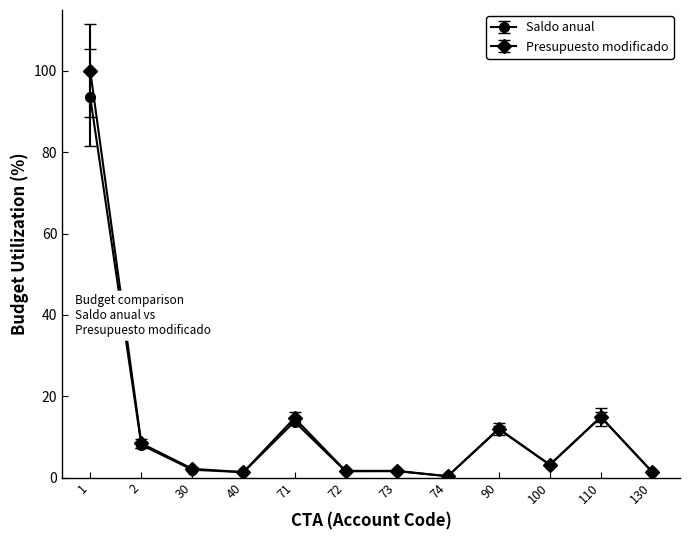

What is the total value across all series at 71?

28.4